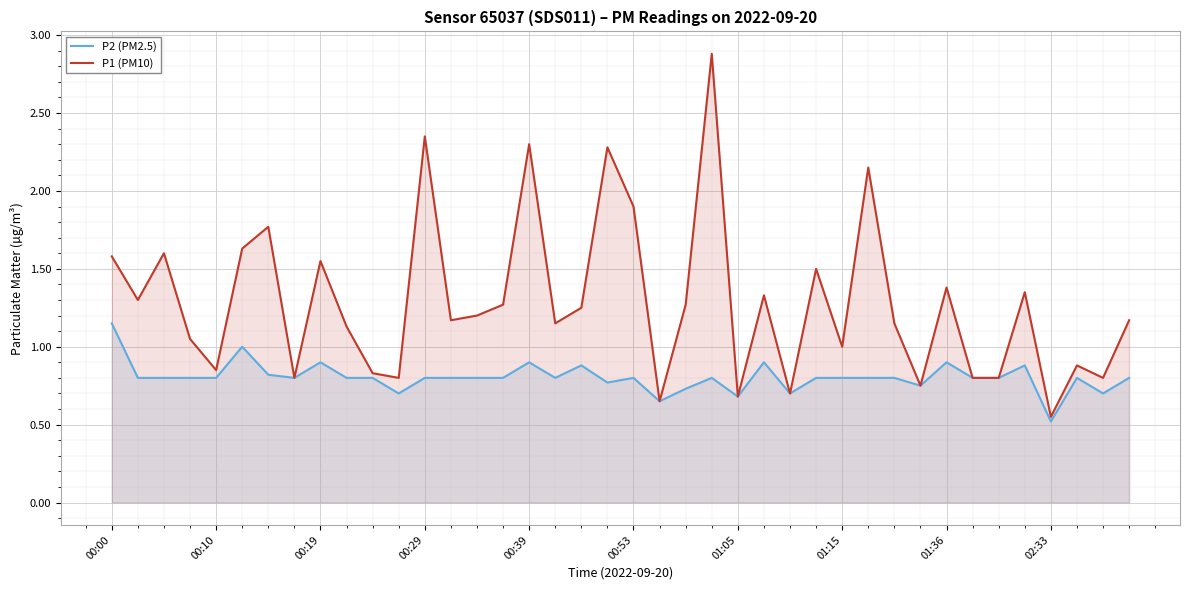

What is the total value across all series at 33?

1.6